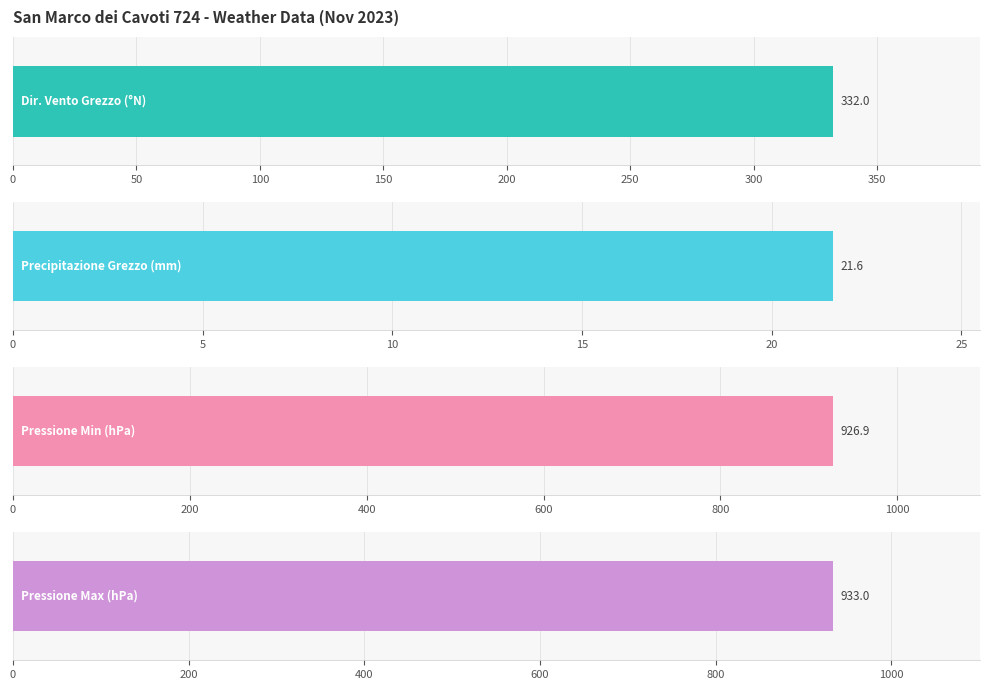

Is the value of Precipitazione Grezzo (mm) at 50 greater than the value of Pressione Max (hPa) at 300?

No